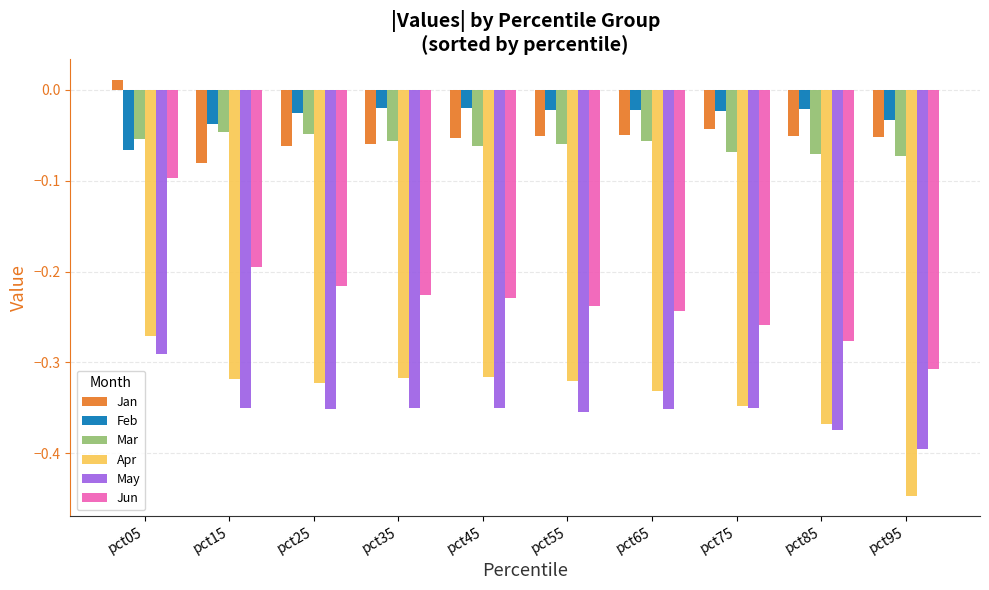

Between pct35 and pct95, which series saw the biggest shift?

Apr